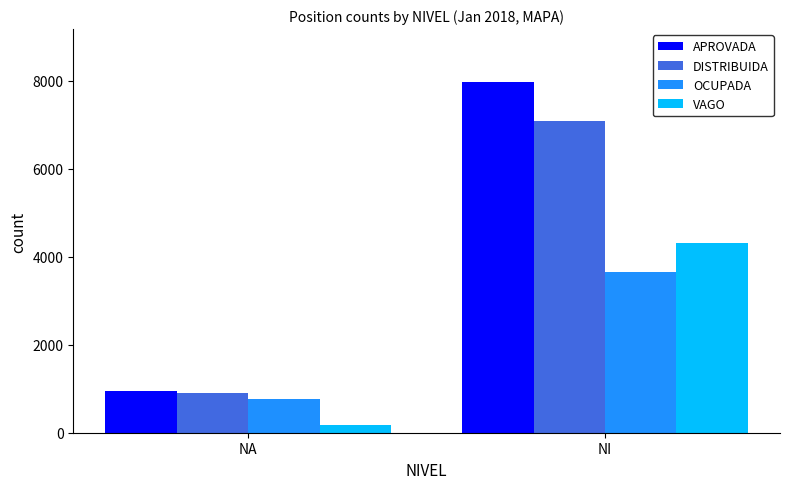

What are all the series names shown in the legend?

APROVADA, DISTRIBUIDA, OCUPADA, VAGO